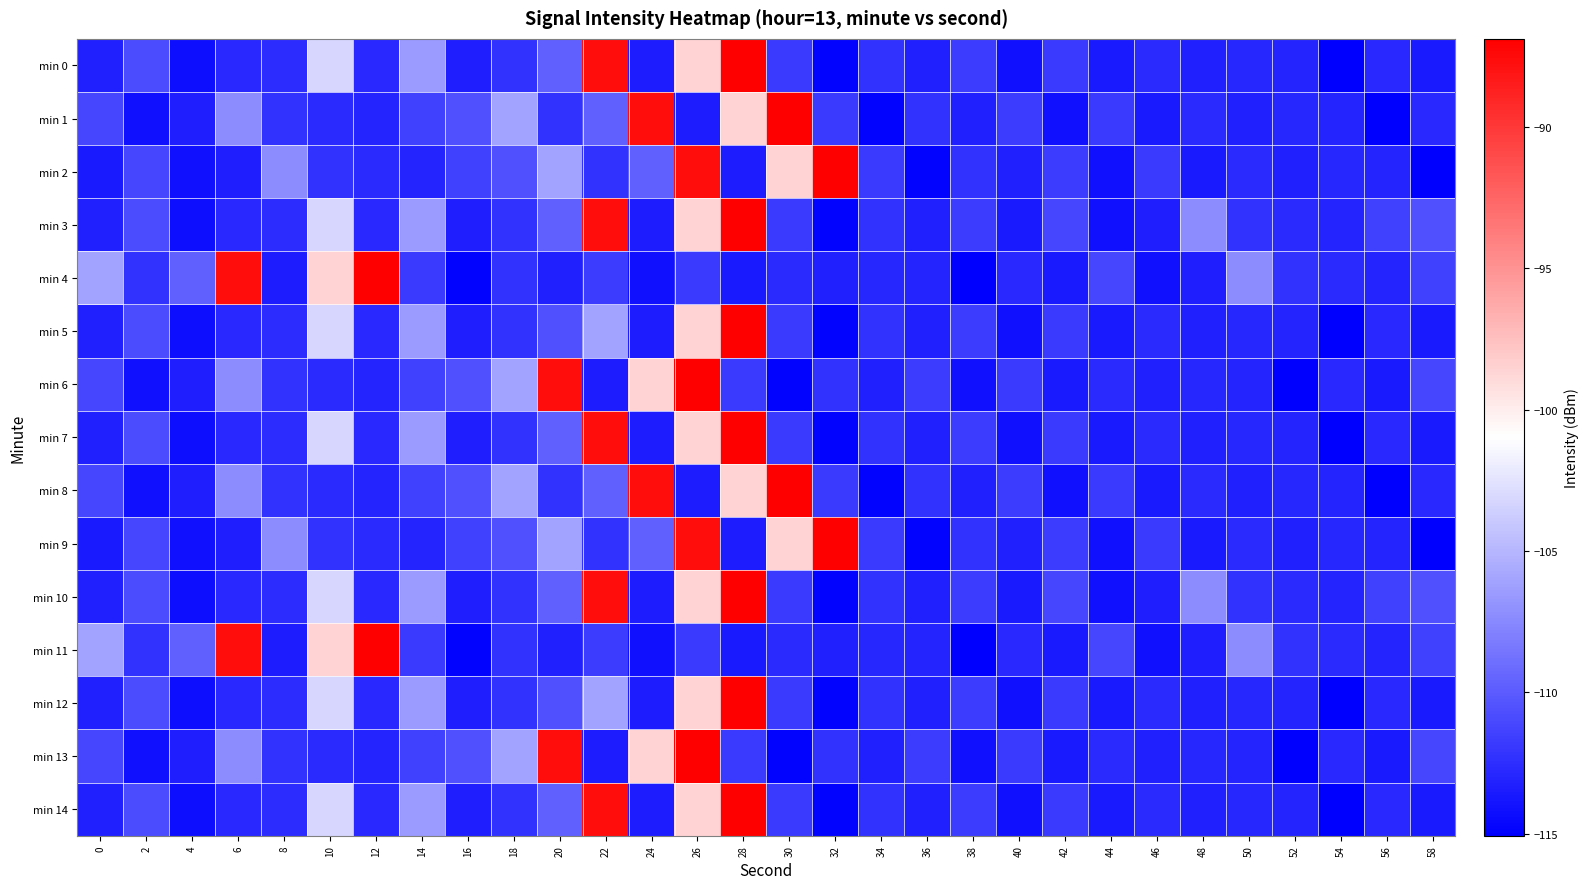

Reading right to left, list all the values displayed in this chart.

min 0: 58=-113.6	56=-112.8	54=-115.1	52=-113.0	50=-113.0	48=-113.3	46=-112.7	44=-113.6	42=-111.8	40=-114.1	38=-111.7	36=-113.3	34=-112.2	32=-114.9	30=-111.8	28=-86.9	26=-98.6	24=-113.5	22=-87.6	20=-109.7	18=-112.2	16=-113.3	14=-106.6	12=-112.8	10=-103.2	8=-112.6	6=-112.9	4=-114.3	2=-110.8	0=-113.3
min 1: 58=-112.8	56=-115.1	54=-113.0	52=-113.0	50=-113.3	48=-112.7	46=-113.6	44=-111.8	42=-114.1	40=-111.7	38=-113.3	36=-112.2	34=-114.9	32=-111.8	30=-86.9	28=-98.6	26=-113.5	24=-87.6	22=-109.7	20=-112.2	18=-106.1	16=-110.6	14=-111.5	12=-113.1	10=-112.7	8=-112.2	6=-107.3	4=-113.4	2=-114.1	0=-111.2
min 2: 58=-115.1	56=-113.0	54=-113.0	52=-113.3	50=-112.7	48=-113.6	46=-111.8	44=-114.1	42=-111.7	40=-113.3	38=-112.2	36=-114.9	34=-111.8	32=-86.9	30=-98.6	28=-113.5	26=-87.6	24=-109.7	22=-112.2	20=-106.1	18=-110.6	16=-111.5	14=-113.1	12=-112.7	10=-112.2	8=-107.3	6=-113.4	4=-114.1	2=-111.2	0=-113.6
min 3: 58=-110.6	56=-111.5	54=-113.1	52=-112.7	50=-112.2	48=-107.3	46=-113.4	44=-114.1	42=-111.2	40=-113.6	38=-111.7	36=-113.3	34=-112.2	32=-114.9	30=-111.8	28=-86.9	26=-98.6	24=-113.5	22=-87.6	20=-109.7	18=-112.2	16=-113.3	14=-106.6	12=-112.8	10=-103.2	8=-112.6	6=-112.9	4=-114.3	2=-110.8	0=-113.3
min 4: 58=-111.5	56=-113.1	54=-112.7	52=-112.2	50=-107.3	48=-113.4	46=-114.1	44=-111.2	42=-113.6	40=-112.8	38=-115.1	36=-113.0	34=-113.0	32=-113.3	30=-112.7	28=-113.6	26=-111.8	24=-114.1	22=-111.7	20=-113.3	18=-112.2	16=-114.9	14=-111.8	12=-86.9	10=-98.6	8=-113.5	6=-87.6	4=-109.7	2=-112.2	0=-106.1
min 5: 58=-113.6	56=-112.8	54=-115.1	52=-113.0	50=-113.0	48=-113.3	46=-112.7	44=-113.6	42=-111.8	40=-114.1	38=-111.7	36=-113.3	34=-112.2	32=-114.9	30=-111.8	28=-86.9	26=-98.6	24=-113.5	22=-106.1	20=-110.6	18=-112.2	16=-113.3	14=-106.6	12=-112.8	10=-103.2	8=-112.6	6=-112.9	4=-114.3	2=-110.8	0=-113.3
min 6: 58=-111.2	56=-113.6	54=-112.8	52=-115.1	50=-113.0	48=-113.0	46=-113.3	44=-112.7	42=-113.6	40=-111.8	38=-114.1	36=-111.7	34=-113.3	32=-112.2	30=-114.9	28=-111.8	26=-86.9	24=-98.6	22=-113.5	20=-87.6	18=-106.1	16=-110.6	14=-111.5	12=-113.1	10=-112.7	8=-112.2	6=-107.3	4=-113.4	2=-114.1	0=-111.2
min 7: 58=-113.6	56=-112.8	54=-115.1	52=-113.0	50=-113.0	48=-113.3	46=-112.7	44=-113.6	42=-111.8	40=-114.1	38=-111.7	36=-113.3	34=-112.2	32=-114.9	30=-111.8	28=-86.9	26=-98.6	24=-113.5	22=-87.6	20=-109.7	18=-112.2	16=-113.3	14=-106.6	12=-112.8	10=-103.2	8=-112.6	6=-112.9	4=-114.3	2=-110.8	0=-113.3
min 8: 58=-112.8	56=-115.1	54=-113.0	52=-113.0	50=-113.3	48=-112.7	46=-113.6	44=-111.8	42=-114.1	40=-111.7	38=-113.3	36=-112.2	34=-114.9	32=-111.8	30=-86.9	28=-98.6	26=-113.5	24=-87.6	22=-109.7	20=-112.2	18=-106.1	16=-110.6	14=-111.5	12=-113.1	10=-112.7	8=-112.2	6=-107.3	4=-113.4	2=-114.1	0=-111.2
min 9: 58=-115.1	56=-113.0	54=-113.0	52=-113.3	50=-112.7	48=-113.6	46=-111.8	44=-114.1	42=-111.7	40=-113.3	38=-112.2	36=-114.9	34=-111.8	32=-86.9	30=-98.6	28=-113.5	26=-87.6	24=-109.7	22=-112.2	20=-106.1	18=-110.6	16=-111.5	14=-113.1	12=-112.7	10=-112.2	8=-107.3	6=-113.4	4=-114.1	2=-111.2	0=-113.6
min 10: 58=-110.6	56=-111.5	54=-113.1	52=-112.7	50=-112.2	48=-107.3	46=-113.4	44=-114.1	42=-111.2	40=-113.6	38=-111.7	36=-113.3	34=-112.2	32=-114.9	30=-111.8	28=-86.9	26=-98.6	24=-113.5	22=-87.6	20=-109.7	18=-112.2	16=-113.3	14=-106.6	12=-112.8	10=-103.2	8=-112.6	6=-112.9	4=-114.3	2=-110.8	0=-113.3
min 11: 58=-111.5	56=-113.1	54=-112.7	52=-112.2	50=-107.3	48=-113.4	46=-114.1	44=-111.2	42=-113.6	40=-112.8	38=-115.1	36=-113.0	34=-113.0	32=-113.3	30=-112.7	28=-113.6	26=-111.8	24=-114.1	22=-111.7	20=-113.3	18=-112.2	16=-114.9	14=-111.8	12=-86.9	10=-98.6	8=-113.5	6=-87.6	4=-109.7	2=-112.2	0=-106.1
min 12: 58=-113.6	56=-112.8	54=-115.1	52=-113.0	50=-113.0	48=-113.3	46=-112.7	44=-113.6	42=-111.8	40=-114.1	38=-111.7	36=-113.3	34=-112.2	32=-114.9	30=-111.8	28=-86.9	26=-98.6	24=-113.5	22=-106.1	20=-110.6	18=-112.2	16=-113.3	14=-106.6	12=-112.8	10=-103.2	8=-112.6	6=-112.9	4=-114.3	2=-110.8	0=-113.3
min 13: 58=-111.2	56=-113.6	54=-112.8	52=-115.1	50=-113.0	48=-113.0	46=-113.3	44=-112.7	42=-113.6	40=-111.8	38=-114.1	36=-111.7	34=-113.3	32=-112.2	30=-114.9	28=-111.8	26=-86.9	24=-98.6	22=-113.5	20=-87.6	18=-106.1	16=-110.6	14=-111.5	12=-113.1	10=-112.7	8=-112.2	6=-107.3	4=-113.4	2=-114.1	0=-111.2
min 14: 58=-113.6	56=-112.8	54=-115.1	52=-113.0	50=-113.0	48=-113.3	46=-112.7	44=-113.6	42=-111.8	40=-114.1	38=-111.7	36=-113.3	34=-112.2	32=-114.9	30=-111.8	28=-86.9	26=-98.6	24=-113.5	22=-87.6	20=-109.7	18=-112.2	16=-113.3	14=-106.6	12=-112.8	10=-103.2	8=-112.6	6=-112.9	4=-114.3	2=-110.8	0=-113.3